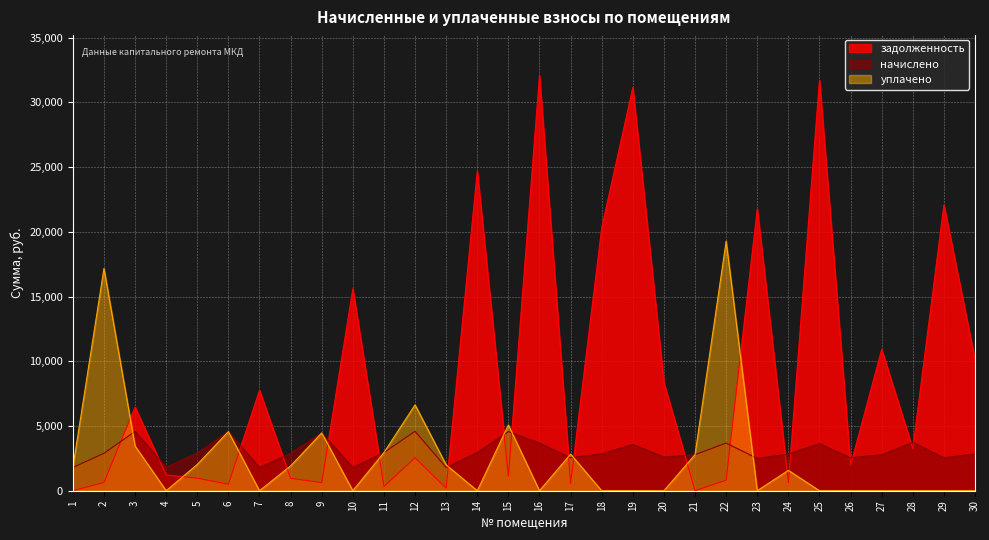

Where is the first local maximum for задолженность?

3